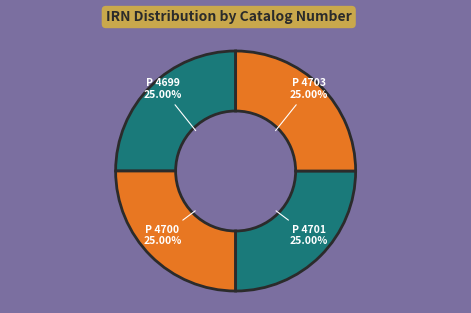

To the nearest percent, what portion does P 4701 represent?

25%